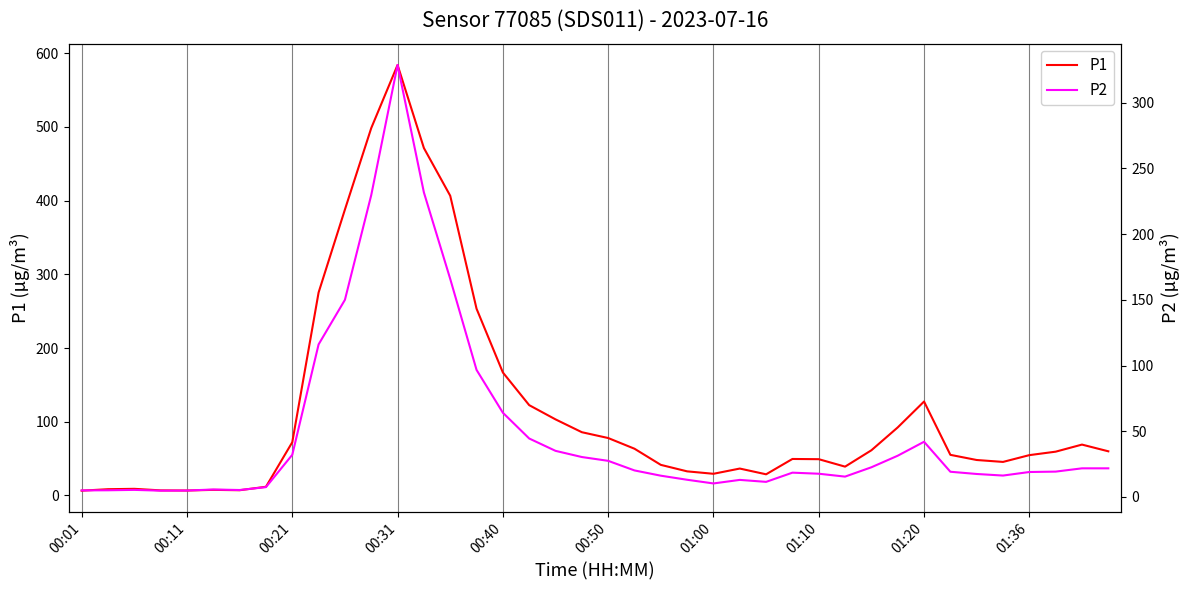

What is the highest value of the P1 series?

583.9